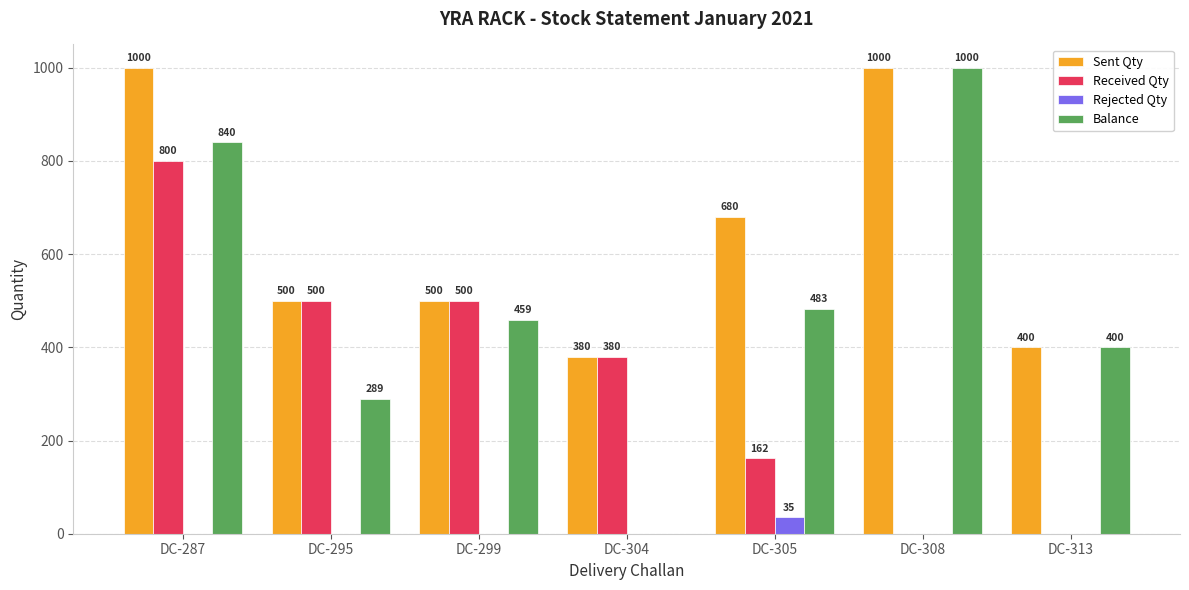

What is the greatest value displayed?

1000